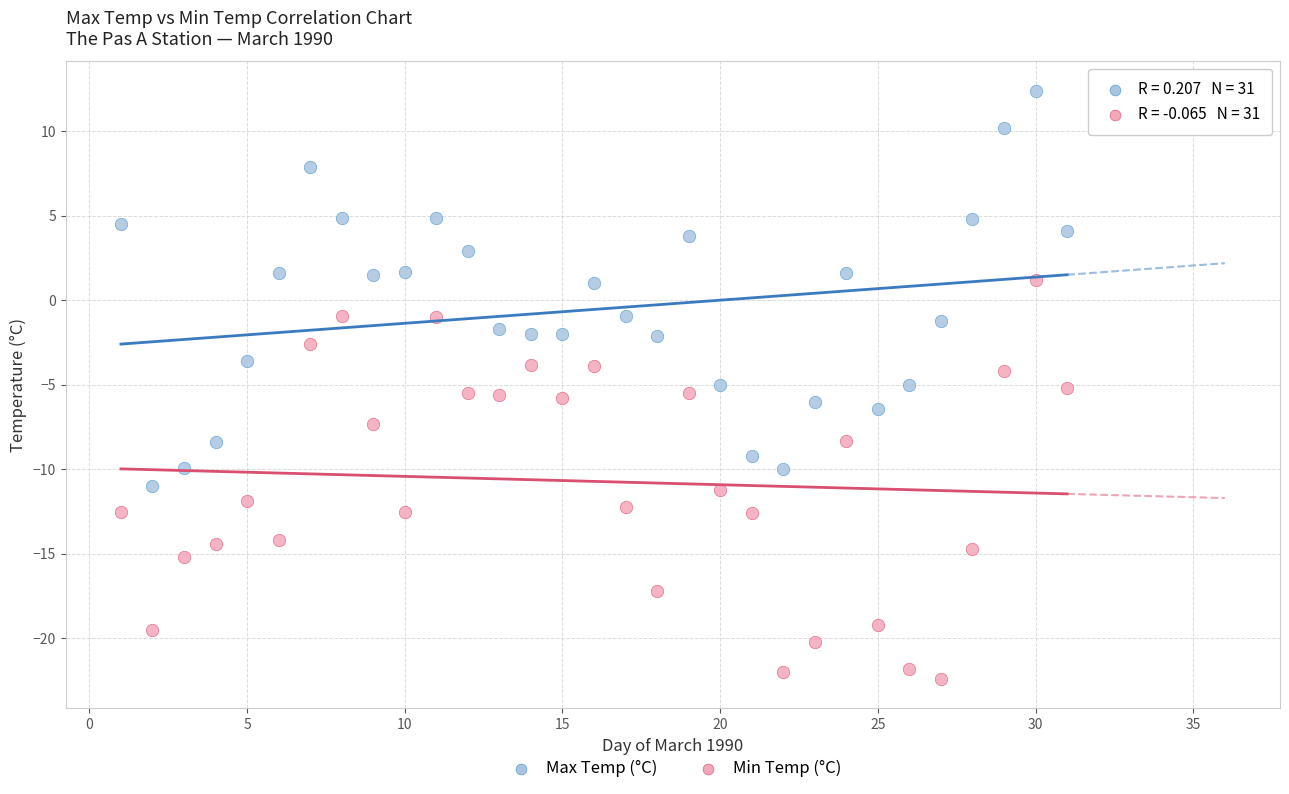

Across all data points, what is the range of X values (max minus min)?

30.0